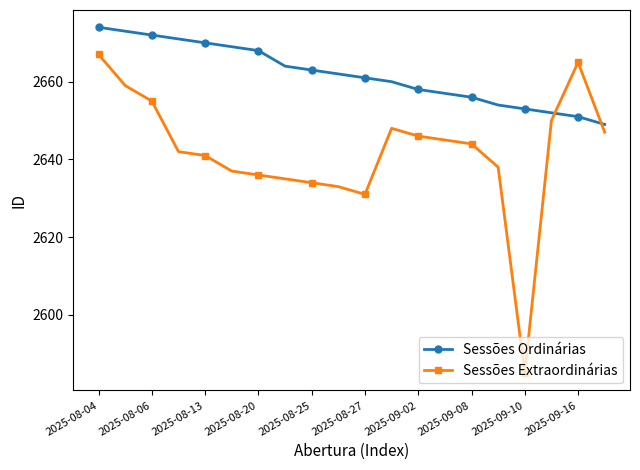

What is the value of the Sessões Ordinárias point at the 6th from the left?

2669